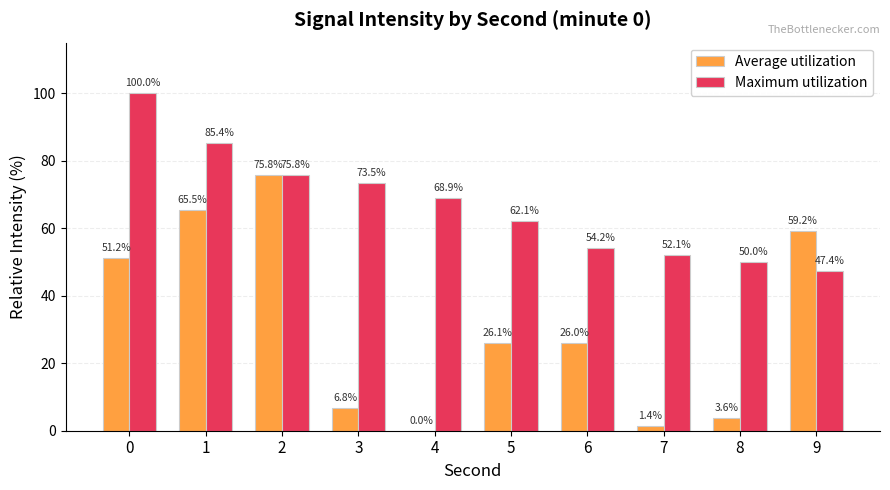

Reading right to left, what are all the values shown in this chart?

Average utilization: 9=59.2	8=3.6	7=1.4	6=26.0	5=26.1	4=0.0	3=6.8	2=75.8	1=65.5	0=51.2
Maximum utilization: 9=47.4	8=50.0	7=52.1	6=54.2	5=62.1	4=68.9	3=73.5	2=75.8	1=85.4	0=100.0